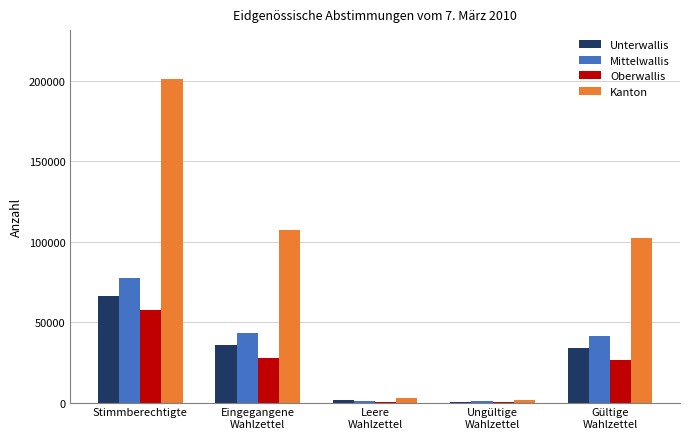

What are all the series names shown in the legend?

Unterwallis, Mittelwallis, Oberwallis, Kanton